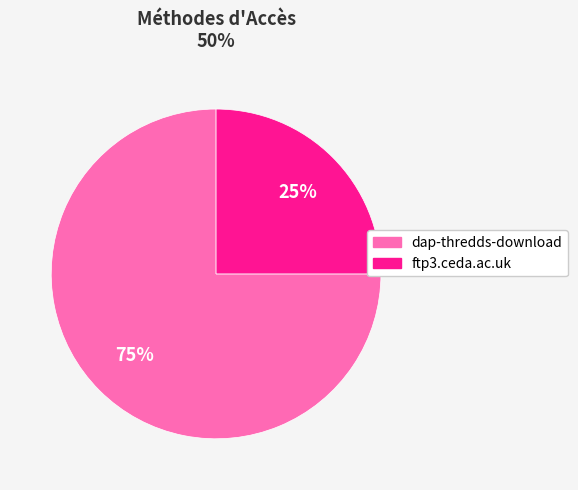

Do ftp3.ceda.ac.uk and dap-thredds-download together represent more than half of the pie?

Yes